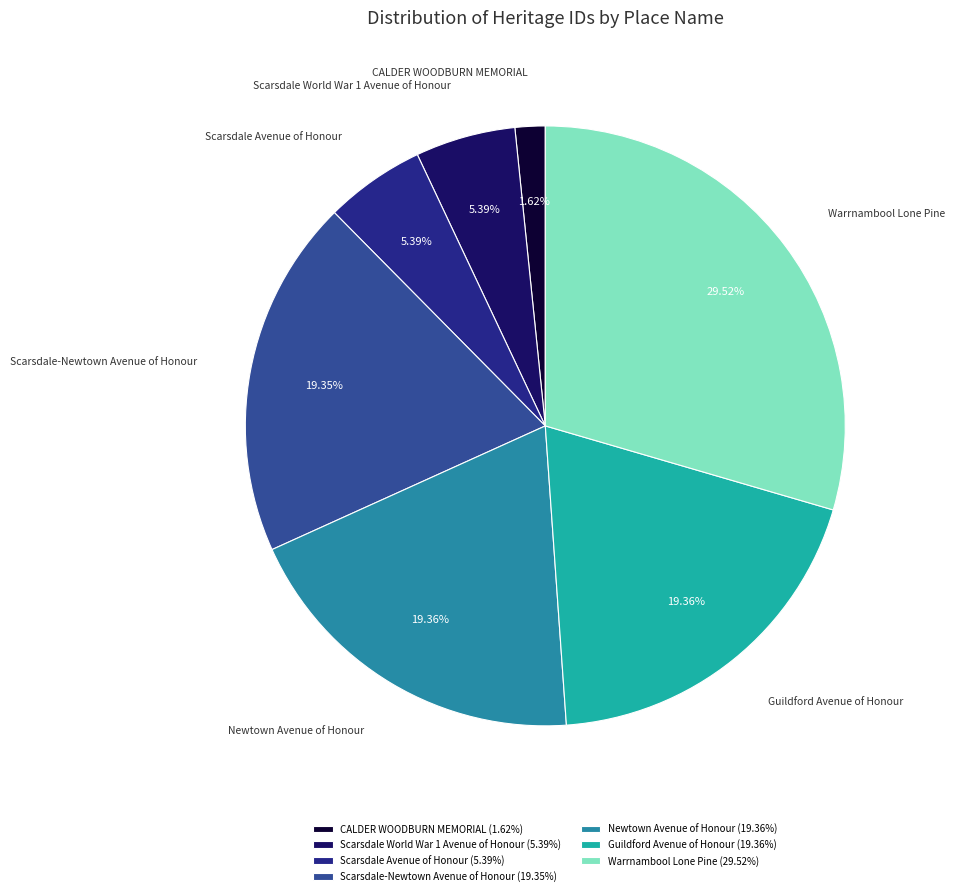

What is the largest slice in the pie chart?

Warrnambool Lone Pine